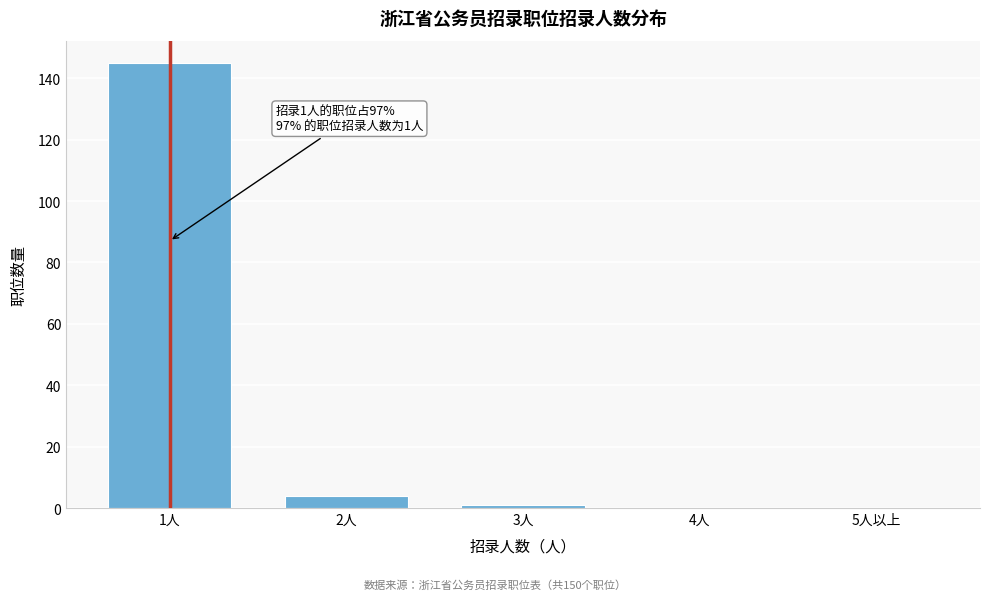

Reading left to right, list all the values displayed in this chart.

1人=145	2人=4	3人=1	4人=0	5人以上=0